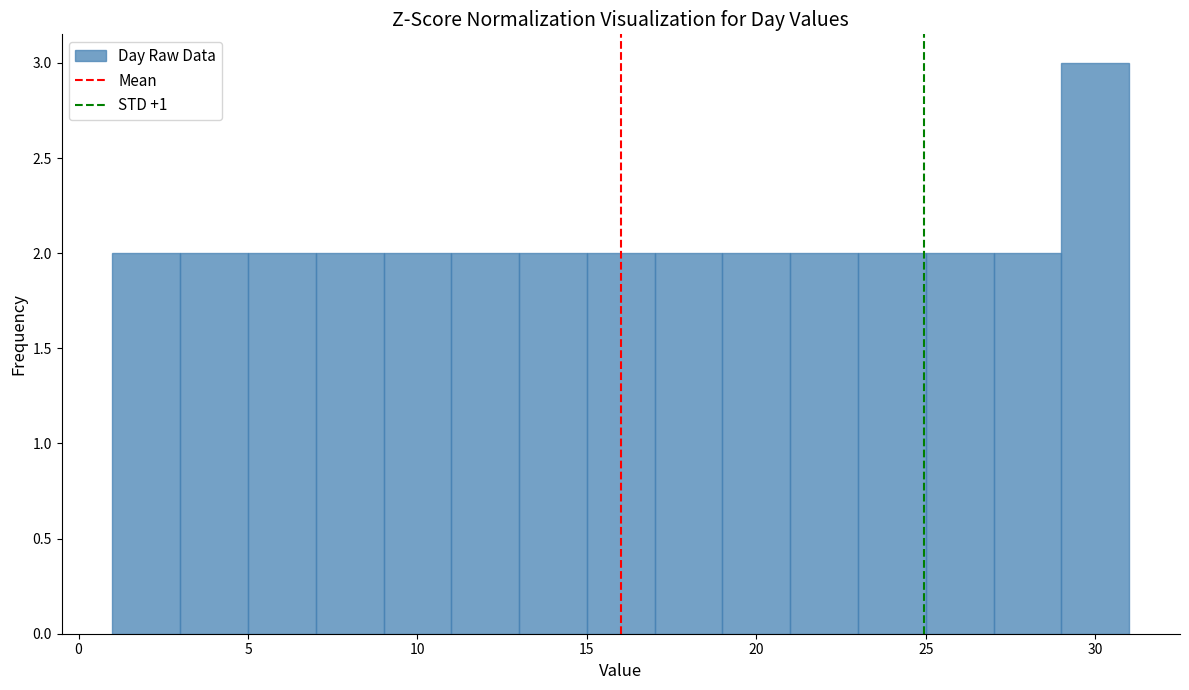

What is the height of the bar covering 1 to 3 on the x-axis? The values are not printed on the chart, so give them approximately, as read against the axis.

2